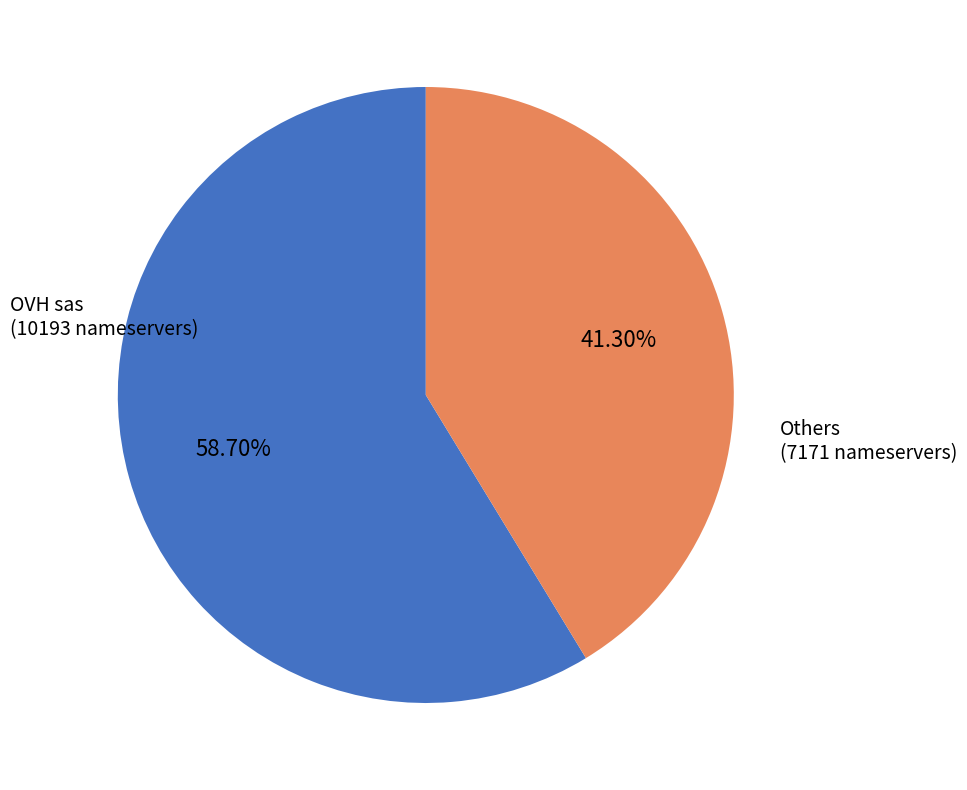

Which category has the smallest portion of the pie?

Others